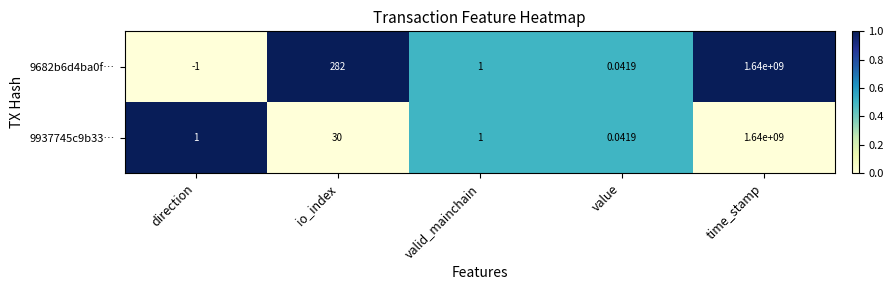

What is the maximum value shown in the chart?

1640000000.0